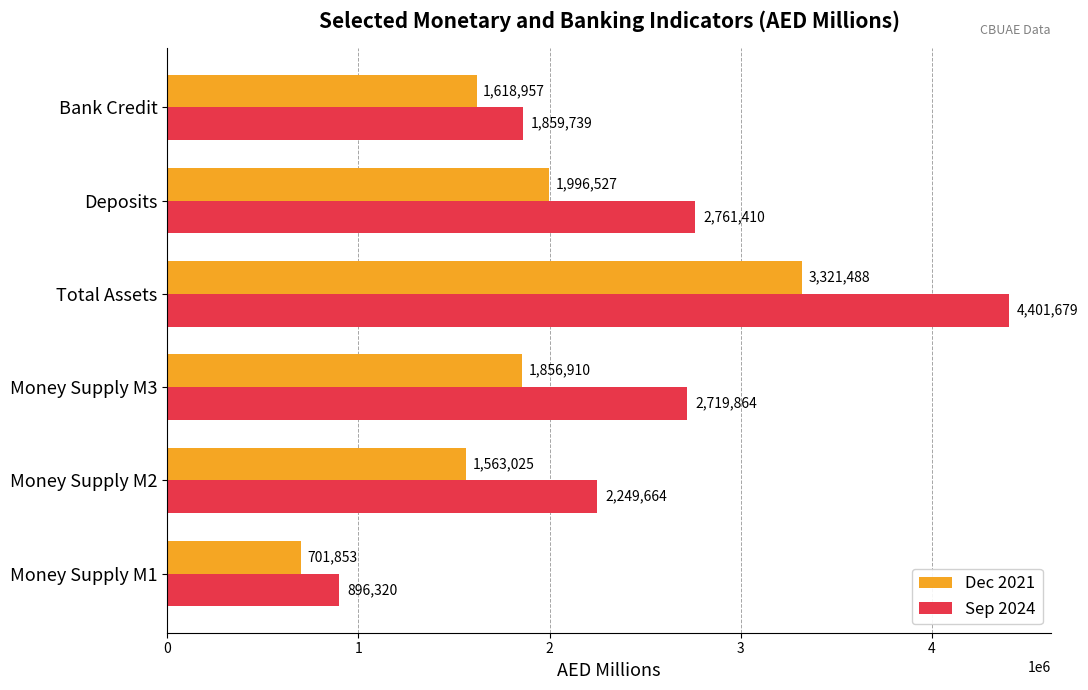

Which series has the largest total across all categories?

Sep 2024